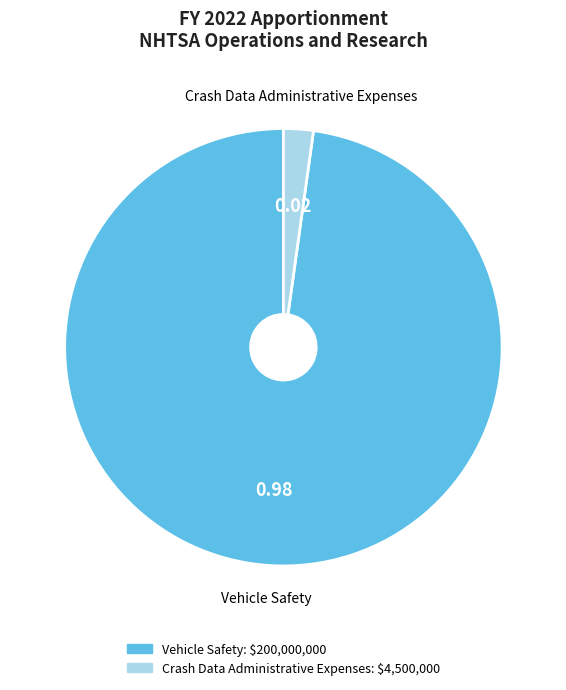

What is the smallest slice in the pie chart?

Crash Data Administrative Expenses